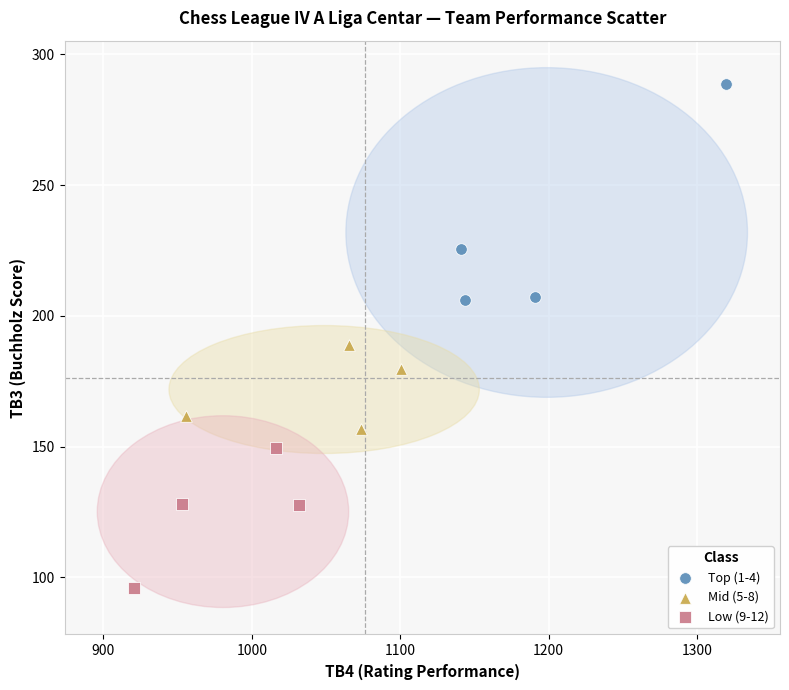

Which series reaches the minimum Y coordinate?

Low (9-12)